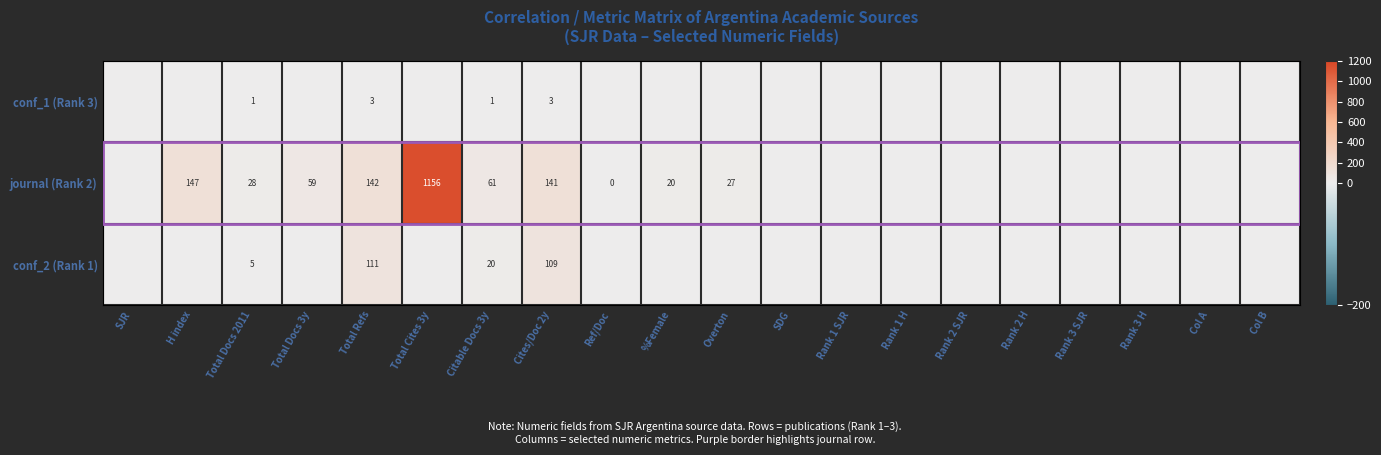

True or false: journal (Rank 2) has a value of 142 at Total Refs.

True